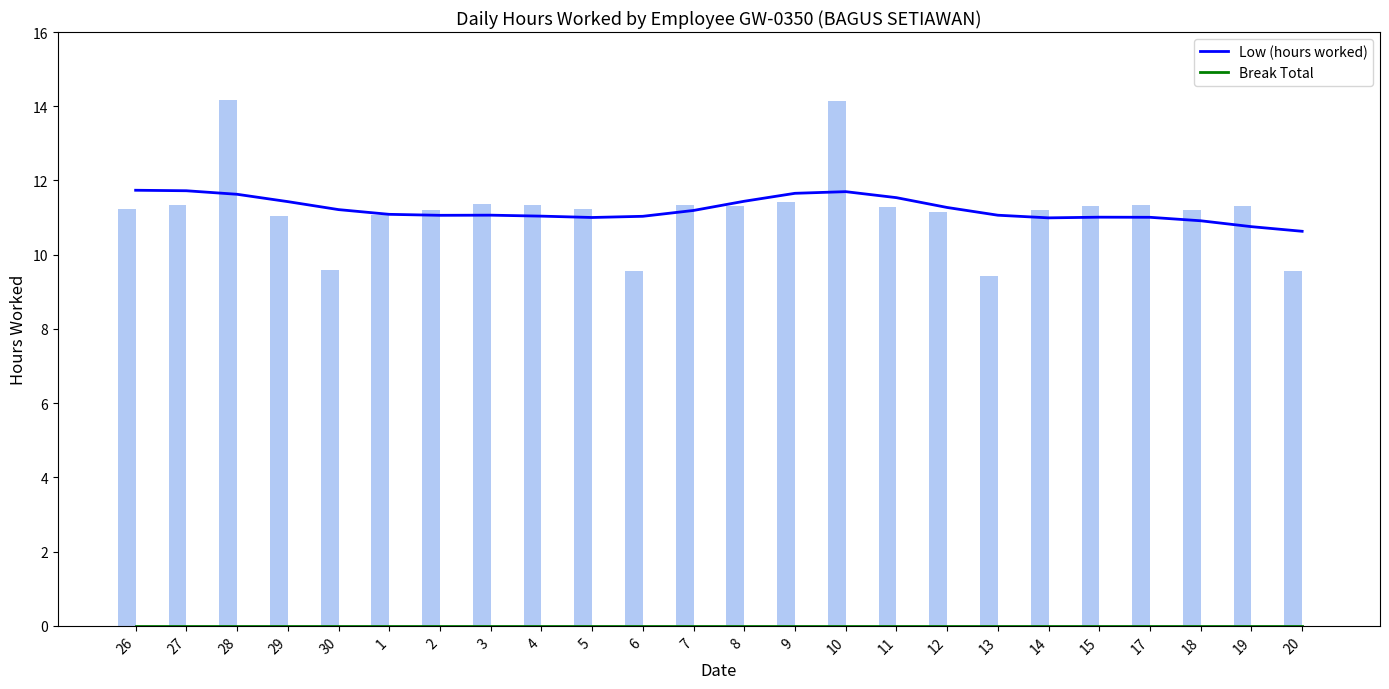

At how many categories does at least one series exceed 12?

2